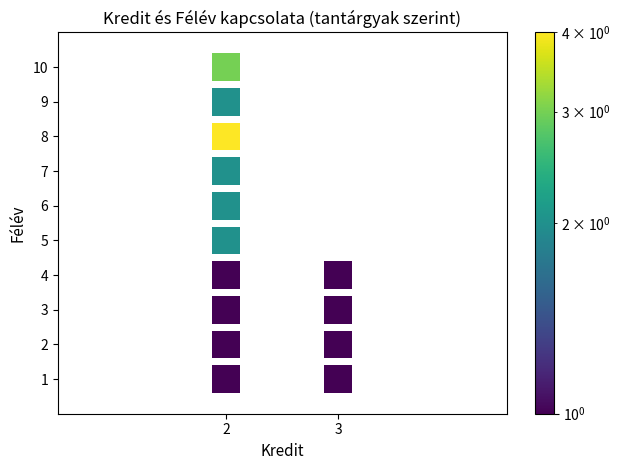

What is the range of Y values (max minus min)?

9